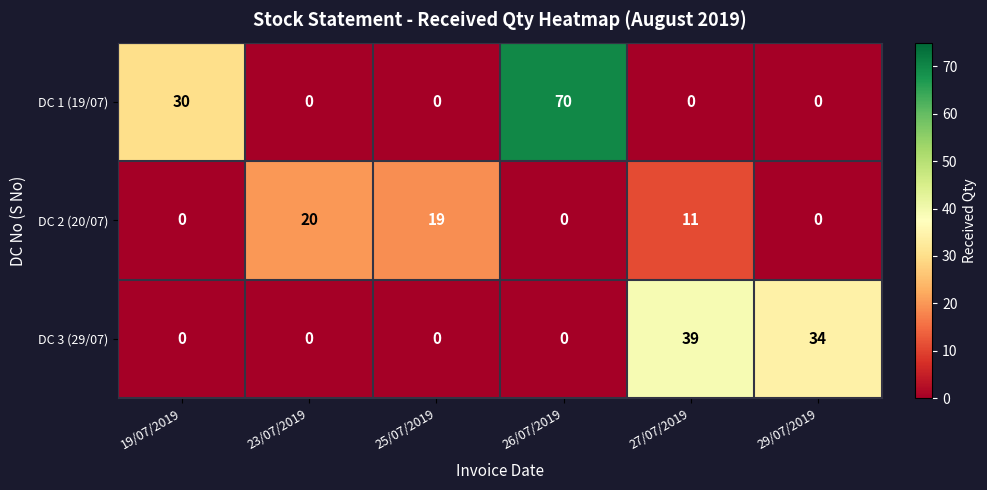

At which category is the sum across all series the highest?

26/07/2019